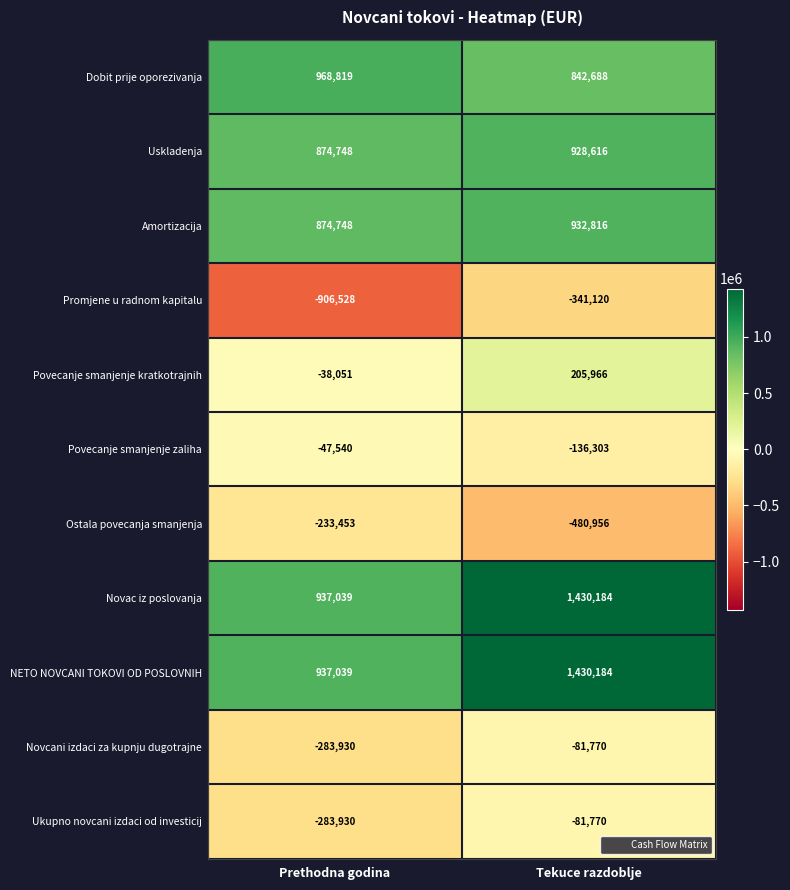

Reading right to left, what are all the values shown in this chart?

Dobit prije oporezivanja: 842688	968819
Uskladenja: 928616	874748
Amortizacija: 932816	874748
Promjene u radnom kapitalu: -341120	-906528
Povecanje smanjenje kratkotrajnih: 205966	-38051
Povecanje smanjenje zaliha: -136303	-47540
Ostala povecanja smanjenja: -480956	-233453
Novac iz poslovanja: 1430184	937039
NETO NOVCANI TOKOVI OD POSLOVNIH: 1430184	937039
Novcani izdaci za kupnju dugotrajne: -81770	-283930
Ukupno novcani izdaci od investicij: -81770	-283930